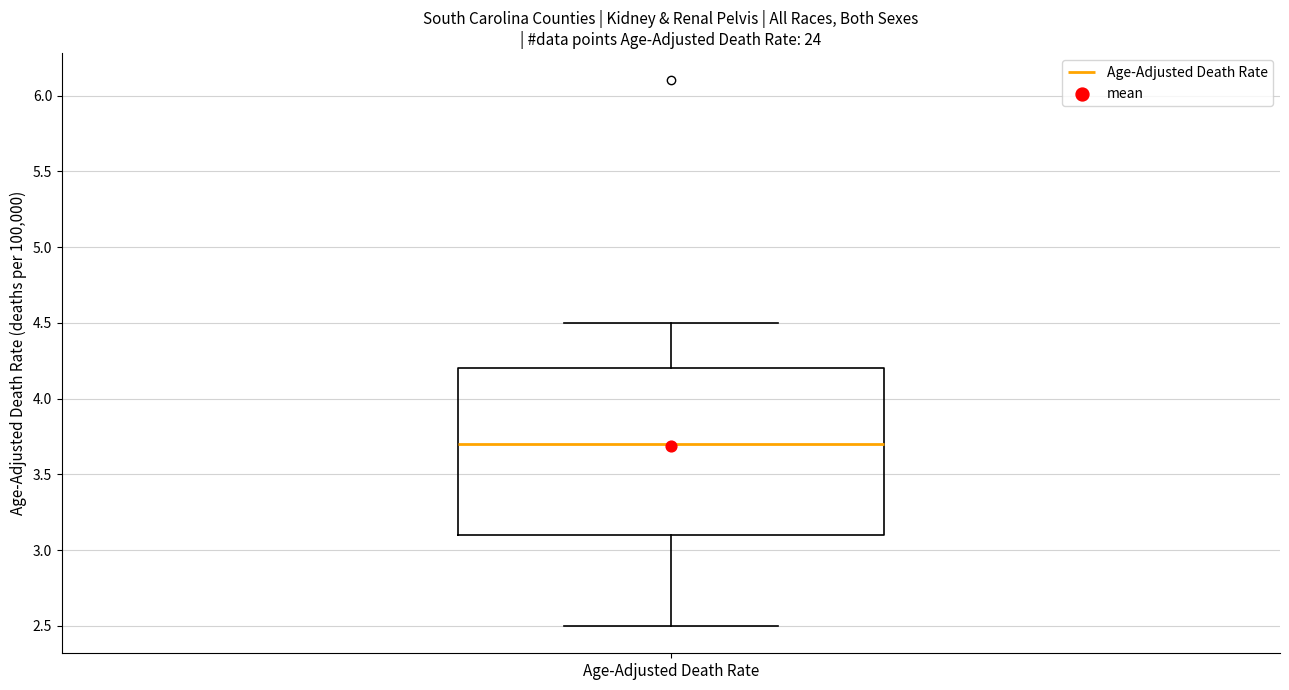

Transcribe this box plot: give where the median line is, the range the box spans, and where the two whiskers end, as read against the y-axis. The values are not printed on the chart, so give them approximately, as read against the axis.

median 3.7, box 3.1 to 4.2, whiskers 2.5 to 4.5